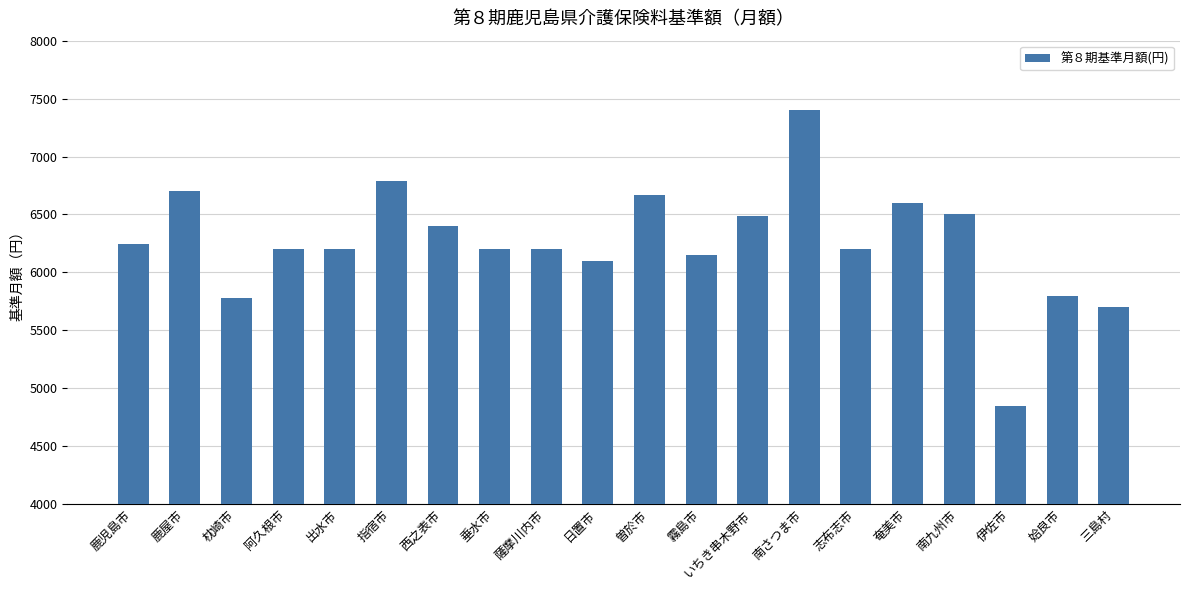

How many bars are there in total?

20